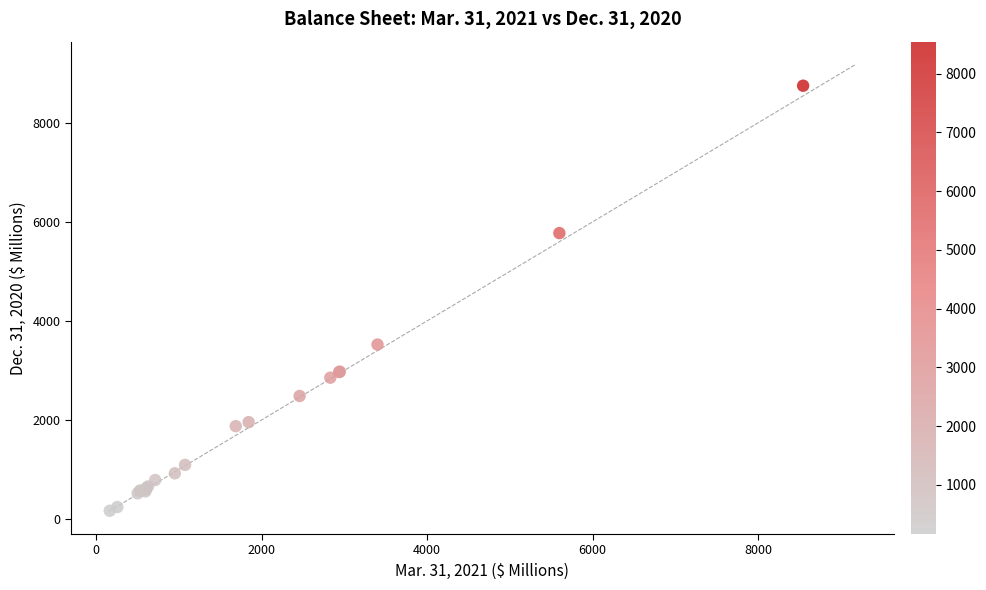

What Y value in the scatter plot is closest to 4458?

3523